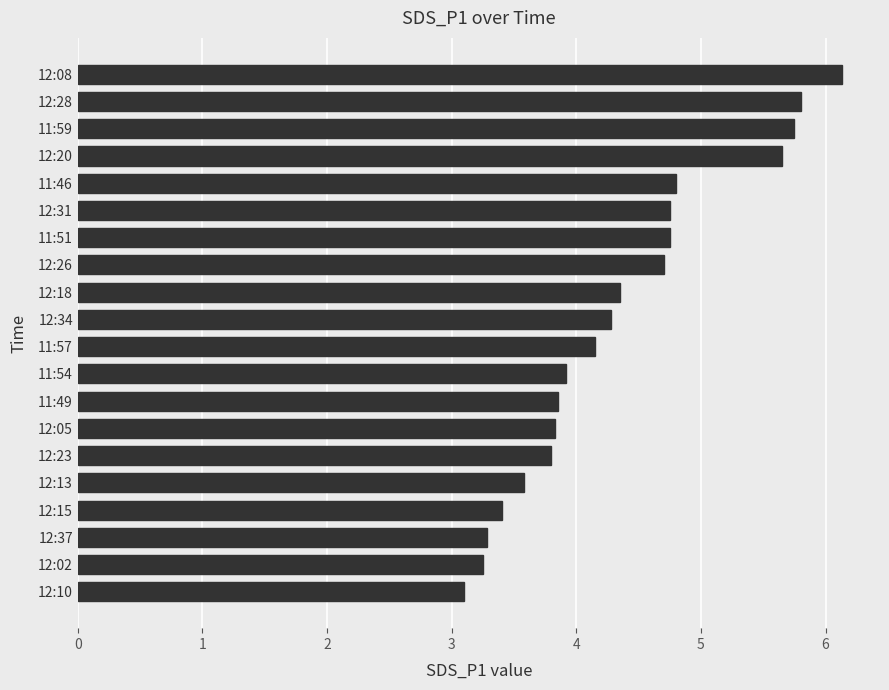

Approximately how many times larger is the value at 11:49 compared to 12:31?

0.8